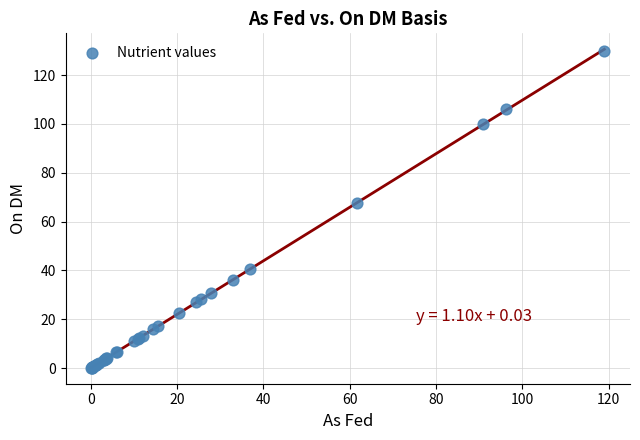

What Y value in the scatter plot is closest to 65?

67.8